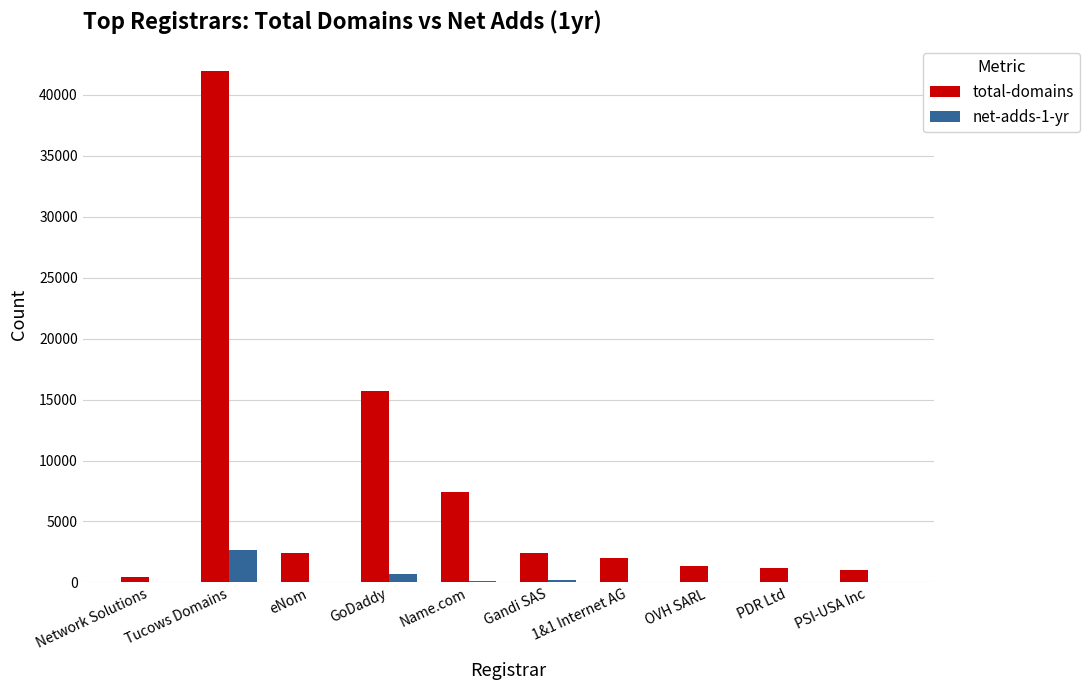

What is the average value of the net-adds-1-yr series?

378